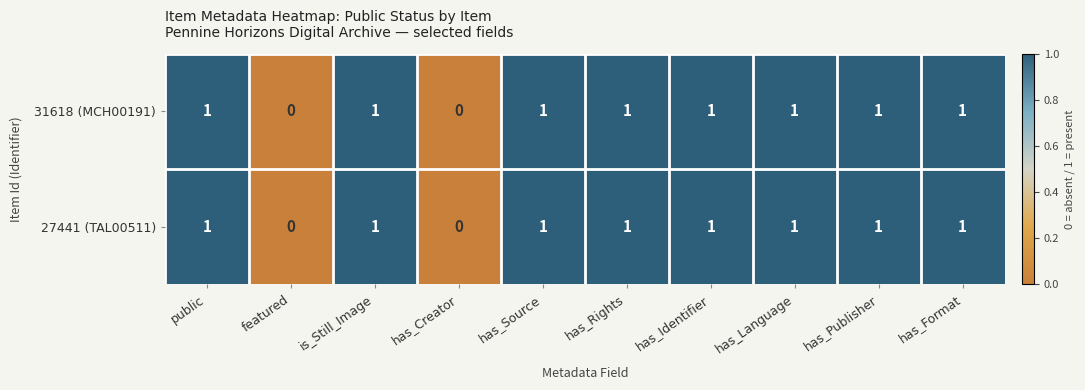

Is the value of 31618 (MCH00191) at has_Format greater than the value of 27441 (TAL00511) at has_Creator?

Yes